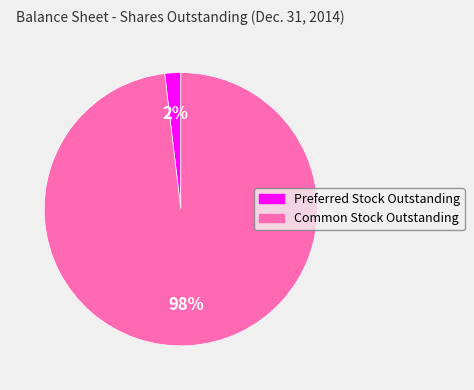

Combined, do Preferred Stock Outstanding and Common Stock Outstanding account for over 50%?

Yes